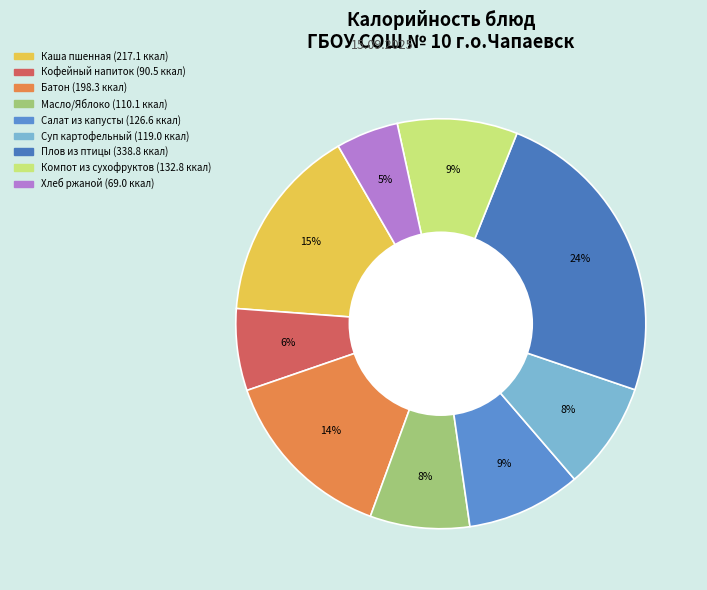

How many slices are in this pie chart?

9